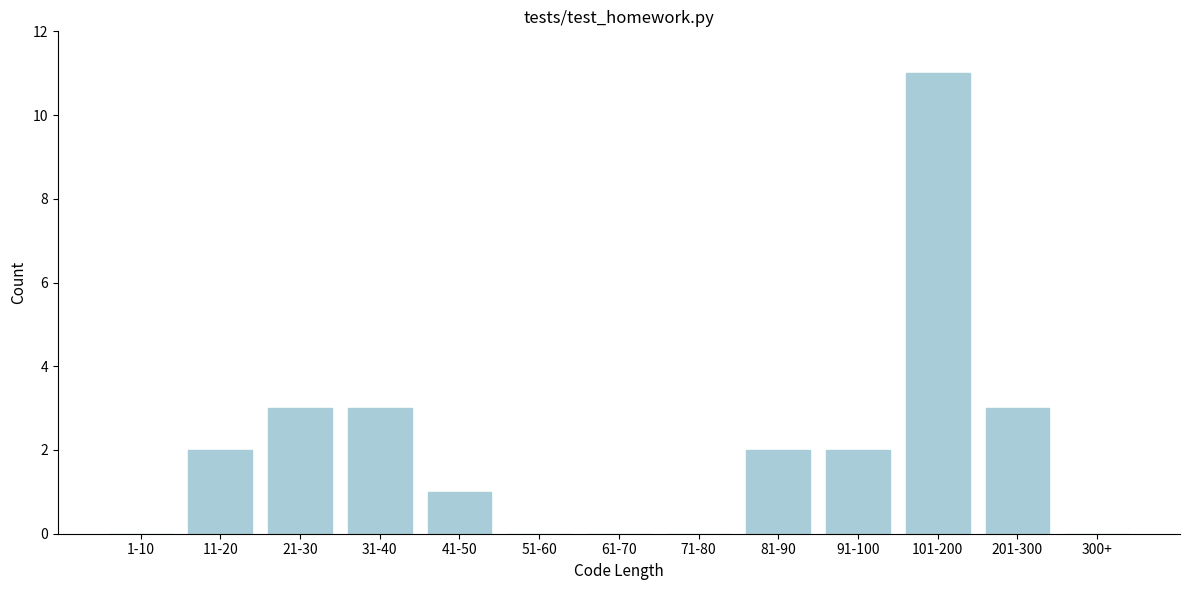

Reading right to left, transcribe all the data shown in this chart.

300+=0	201-300=3	101-200=11	91-100=2	81-90=2	71-80=0	61-70=0	51-60=0	41-50=1	31-40=3	21-30=3	11-20=2	1-10=0